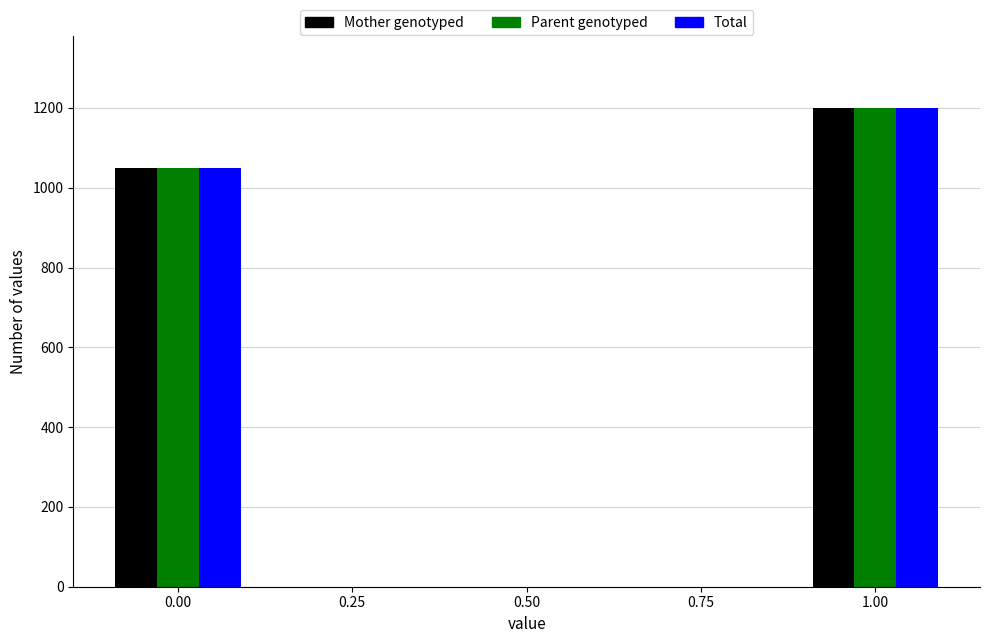

Does the chart contain stacked bars?

No